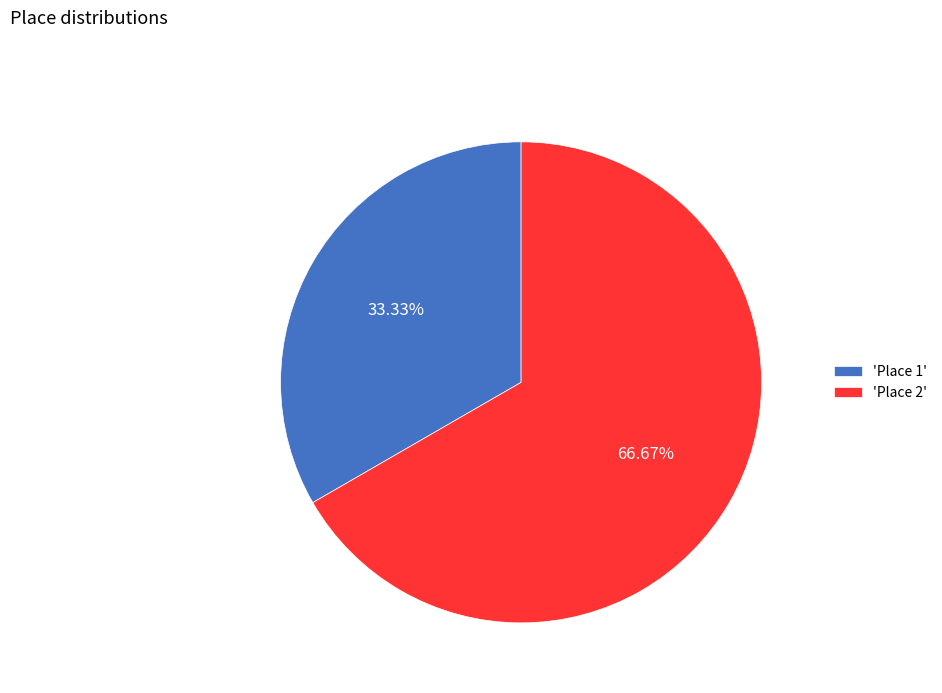

To the nearest percent, what is the difference between the largest and smallest slice percentages?

33%